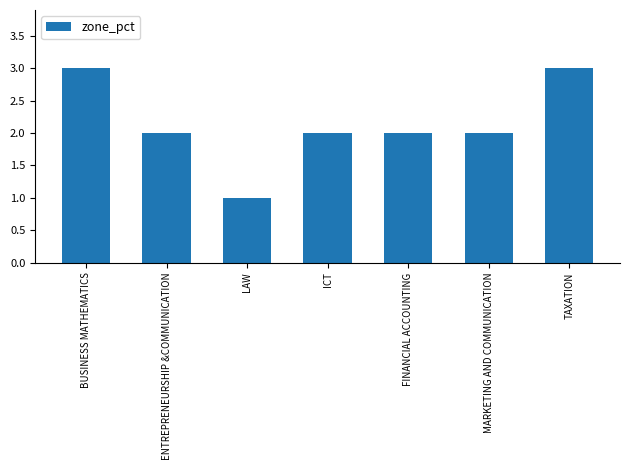

Is it true that the value at BUSINESS MATHEMATICS is 3?

True